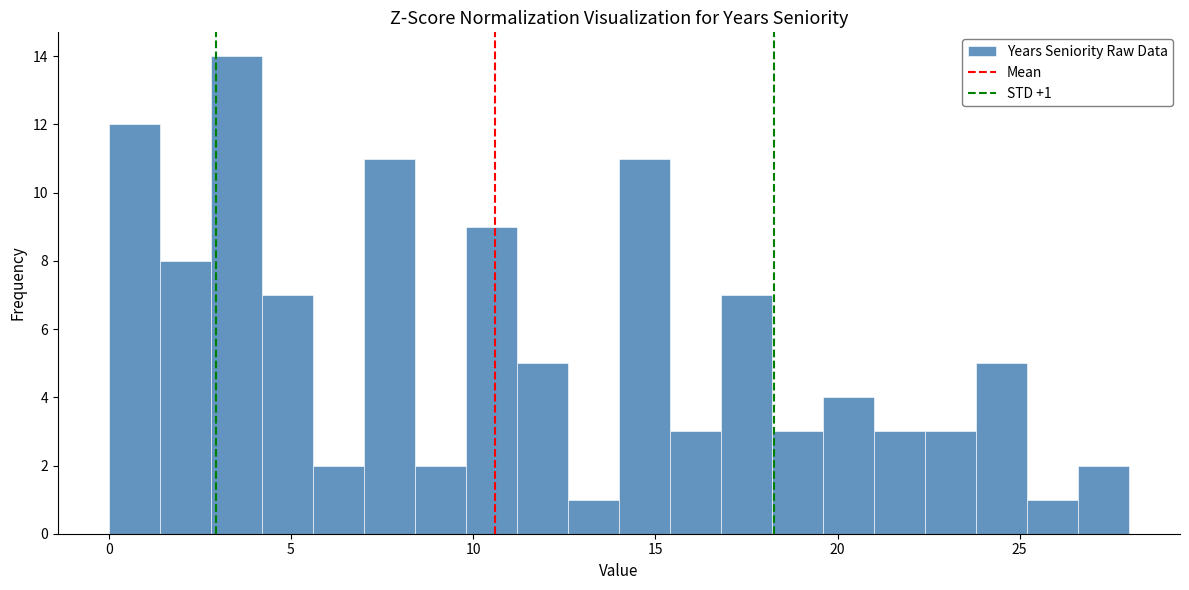

Read against the x-axis, roughly where is the centre of the tallest bar?

3.5